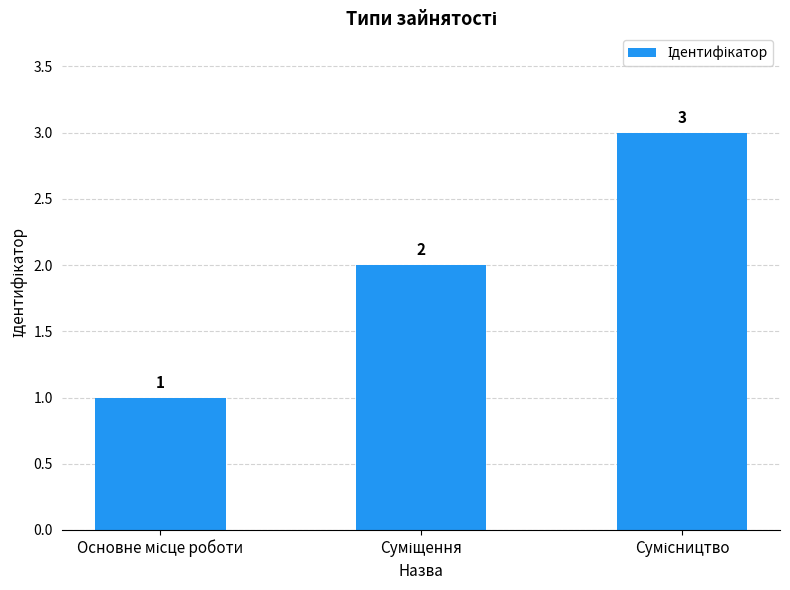

How many values are below 2?

1